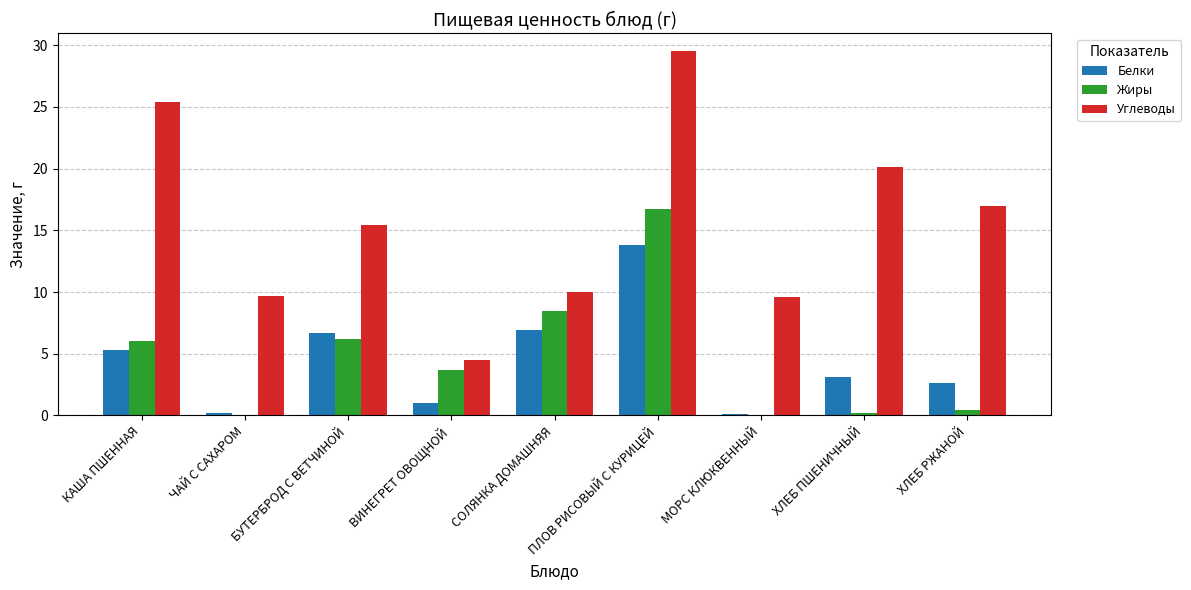

What is the total value across all series at ВИНЕГРЕТ ОВОЩНОЙ?

9.2